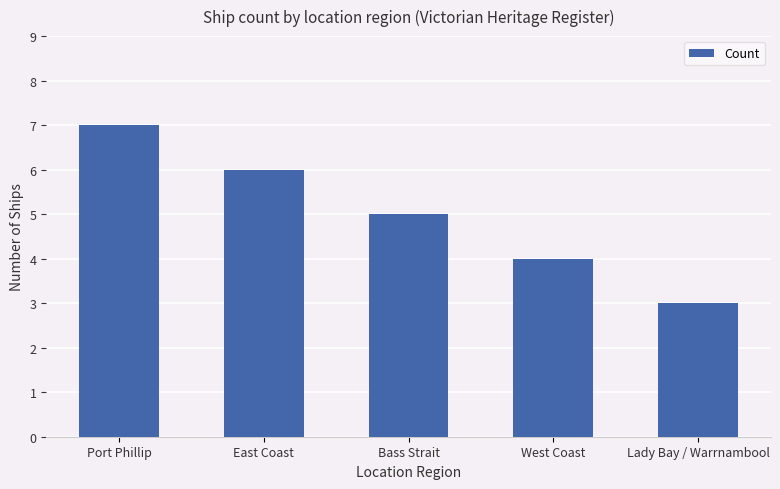

The chart shows a value of 7 at Port Phillip. True or false?

True